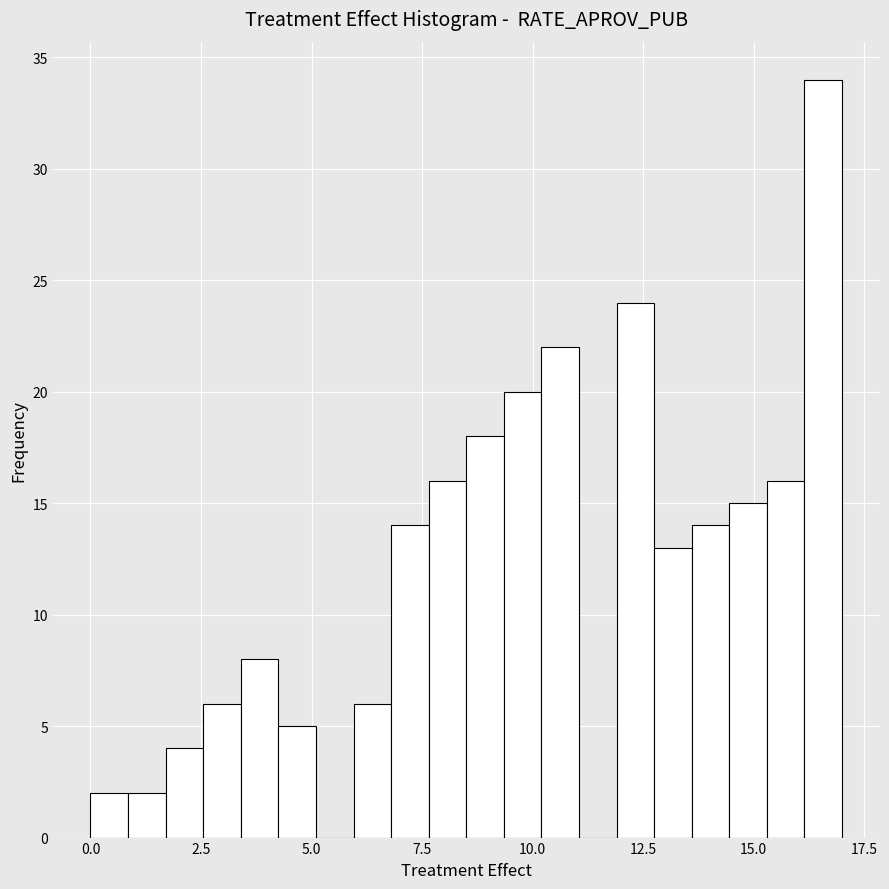

Read against the x-axis, roughly where is the centre of the tallest bar?

16.5